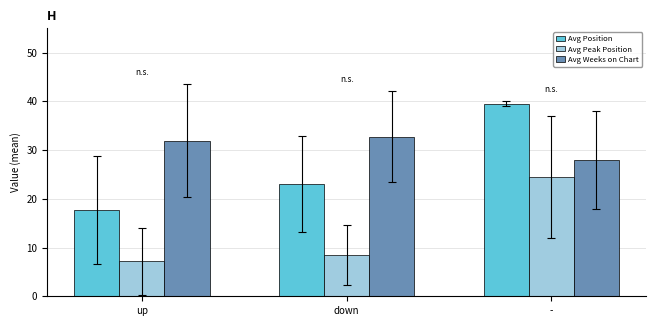

What are all the series names shown in the legend?

Avg Position, Avg Peak Position, Avg Weeks on Chart